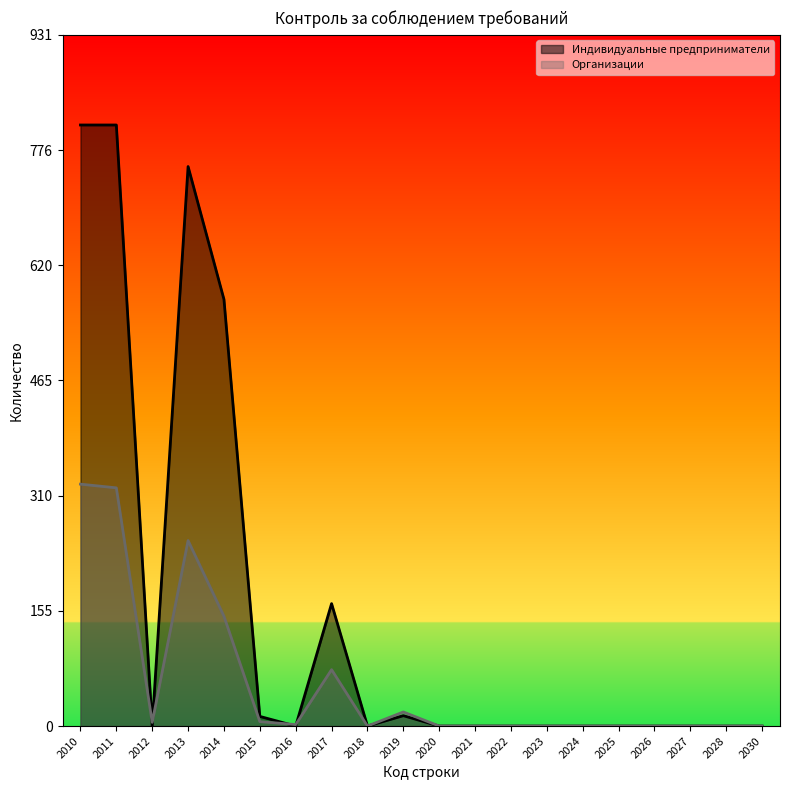

True or false: Индивидуальные предприниматели has a value of 0 at 2018.

True